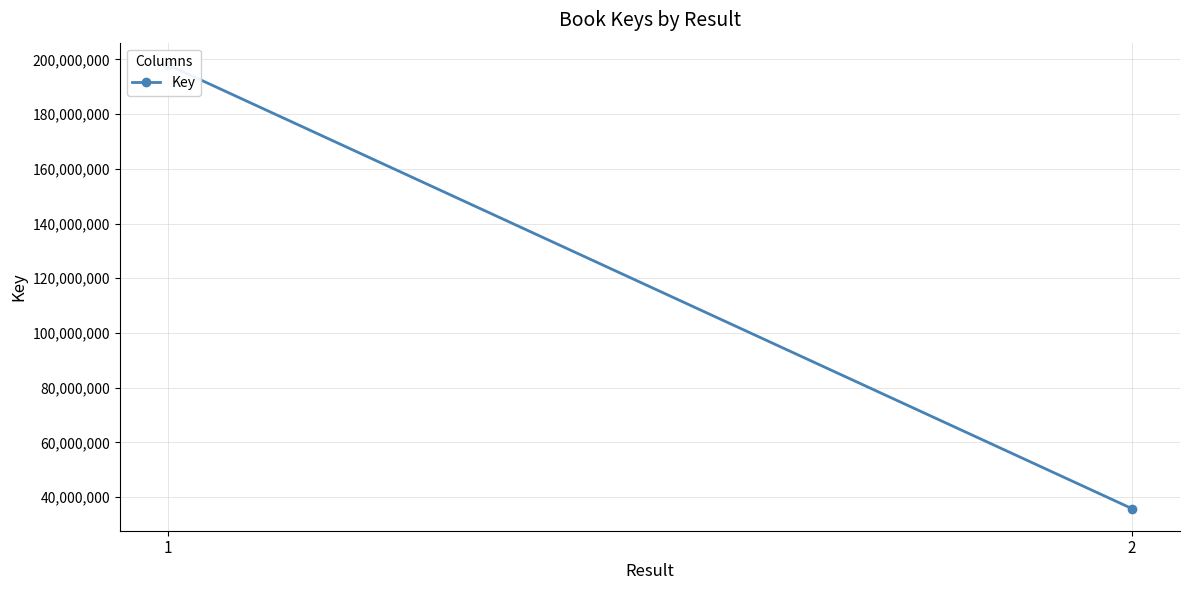

Reading right to left, extract all data points from this chart.

2=35870359	1=197974808